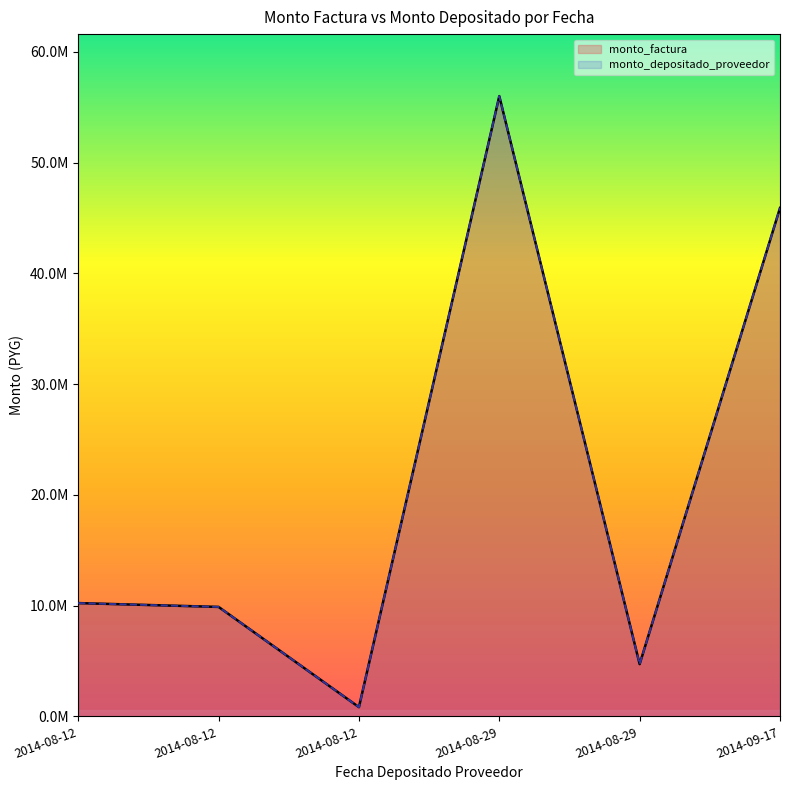

How many lines are shown in the chart?

2